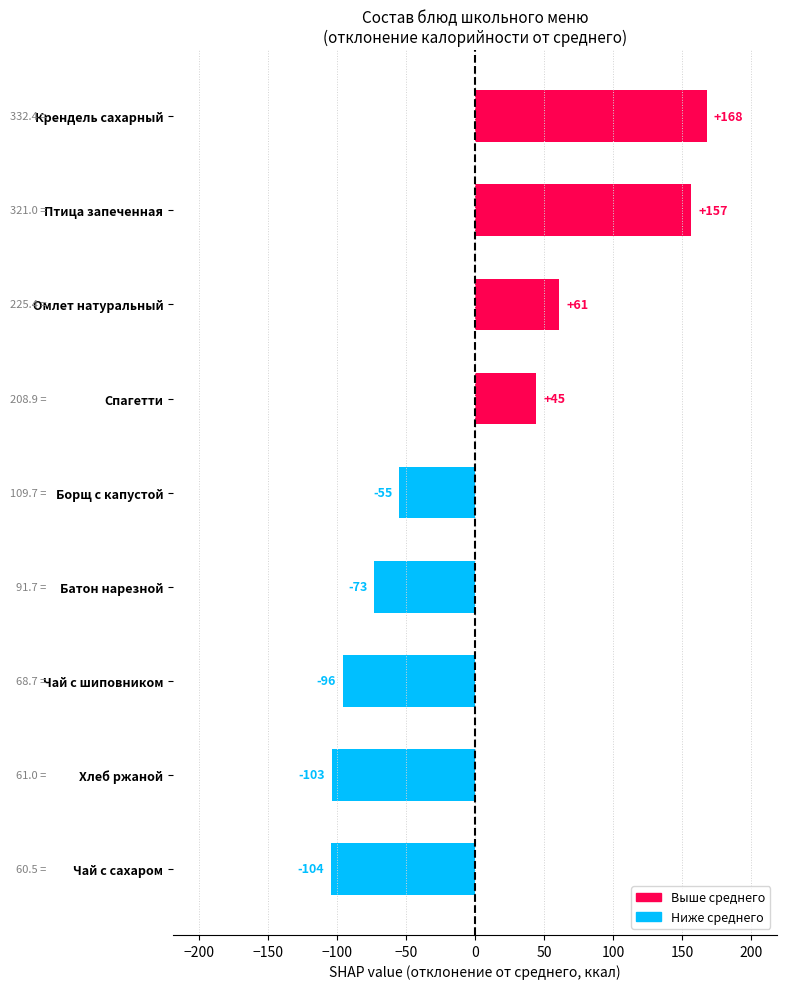

What is the difference between the maximum and minimum values?

271.9